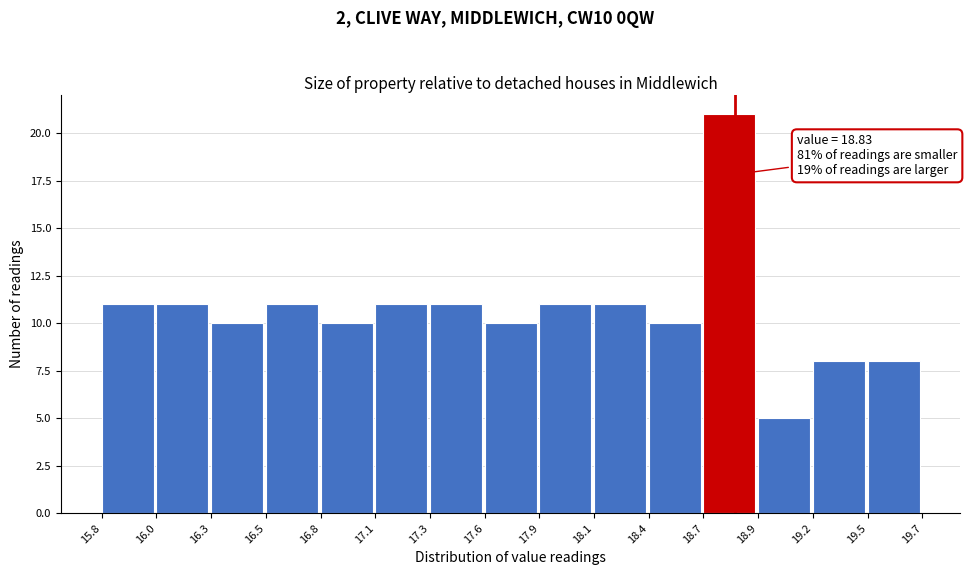

Reading left to right, transcribe all the data shown in this chart.

15.8=11	16.0=11	16.3=10	16.5=11	16.8=10	17.1=11	17.3=11	17.6=10	17.9=11	18.1=11	18.4=10	18.7=21	18.9=5	19.2=8	19.5=8